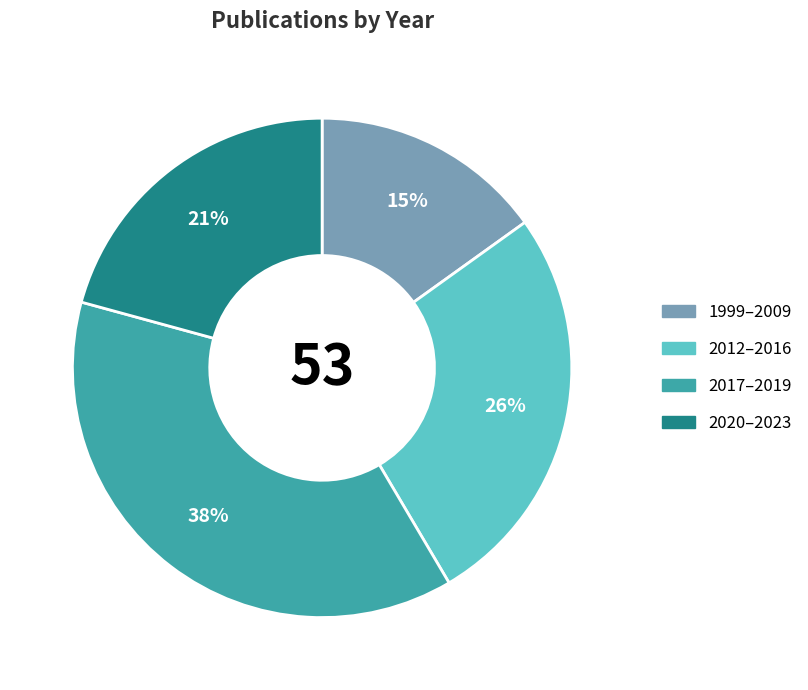

Is there any slice that represents more than half of the pie?

No